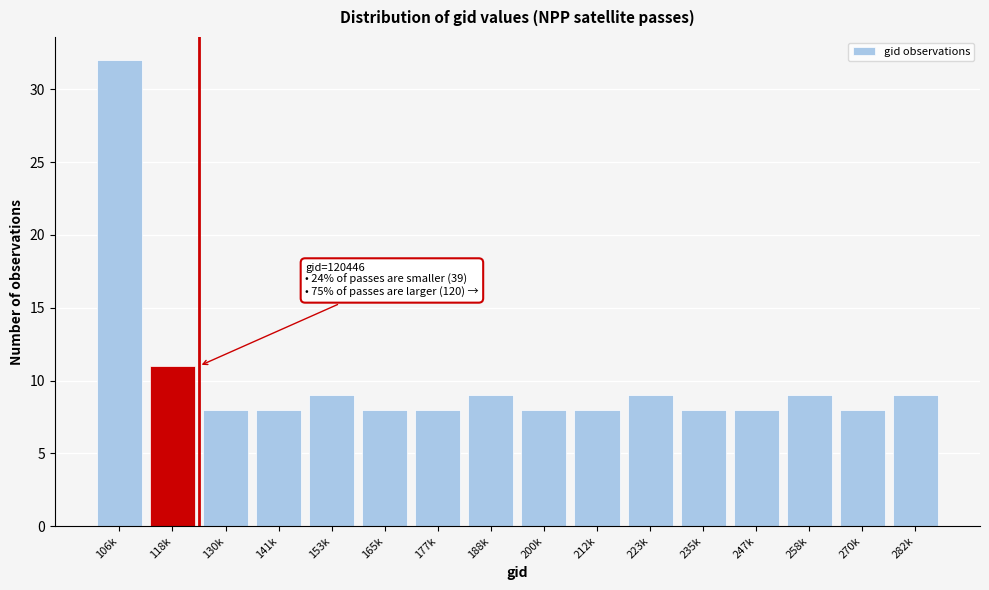

Reading right to left, what are all the values shown in this chart?

282k=9	270k=8	258k=9	247k=8	235k=8	223k=9	212k=8	200k=8	188k=9	177k=8	165k=8	153k=9	141k=8	130k=8	118k=11	106k=32